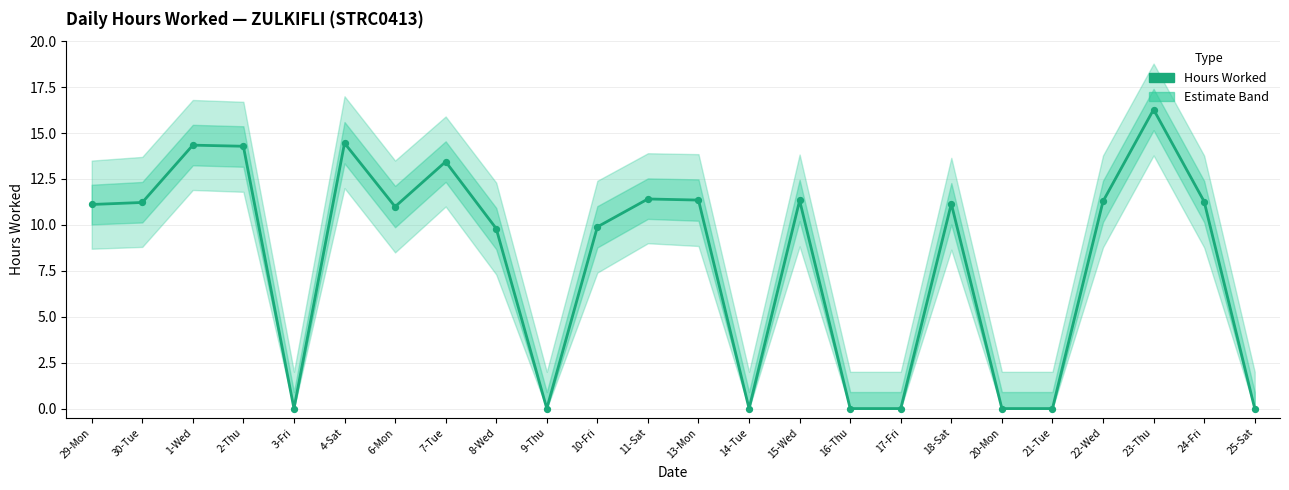

Which has a higher value, 15-Wed or 8-Wed?

15-Wed